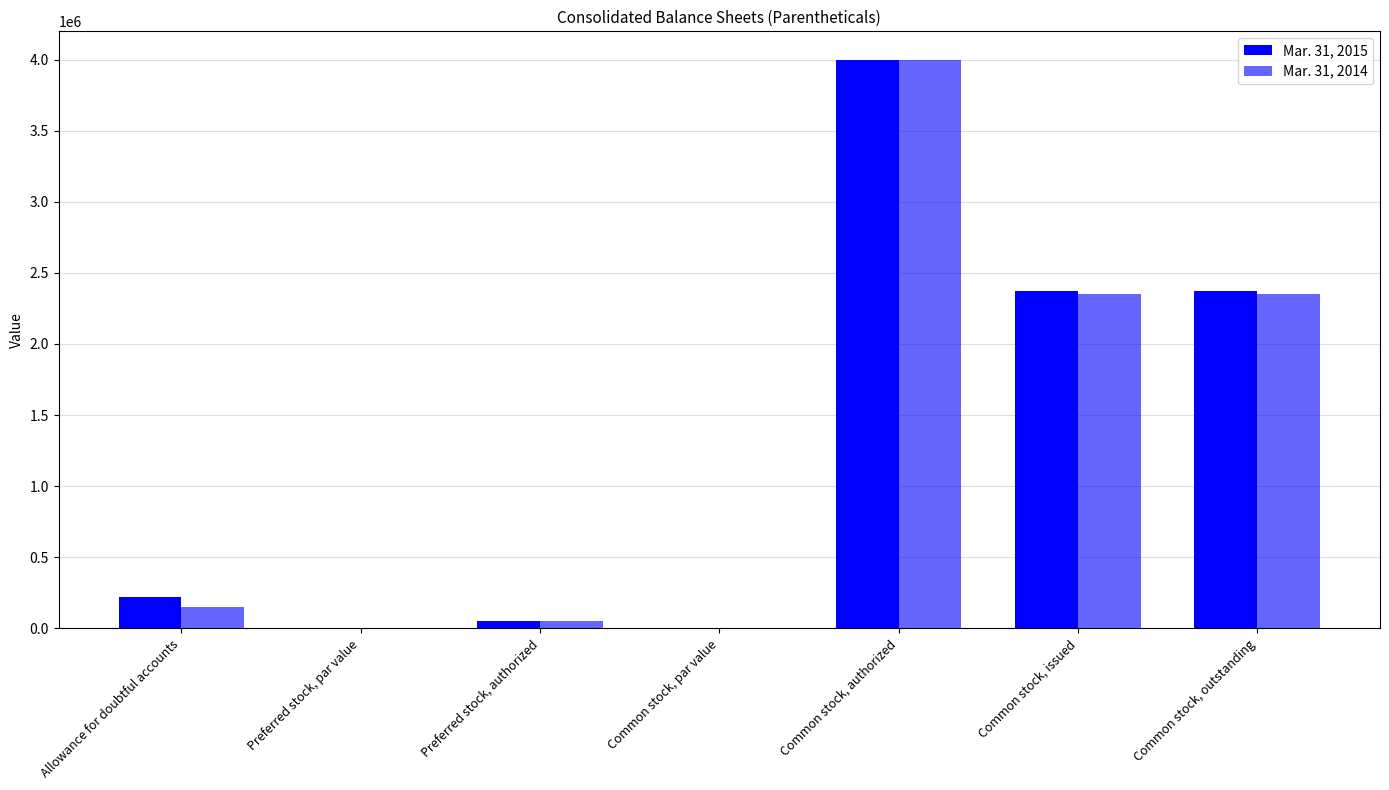

At which category is the sum across all series the highest?

Common stock, authorized